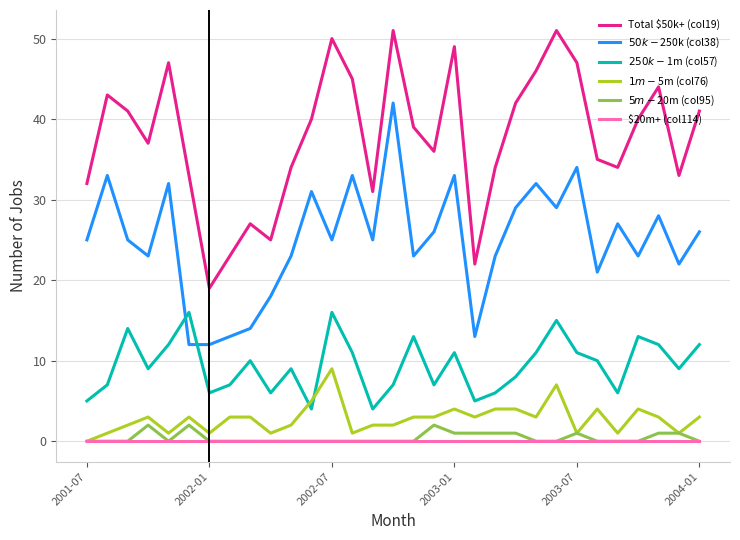

What is the greatest value displayed?

51